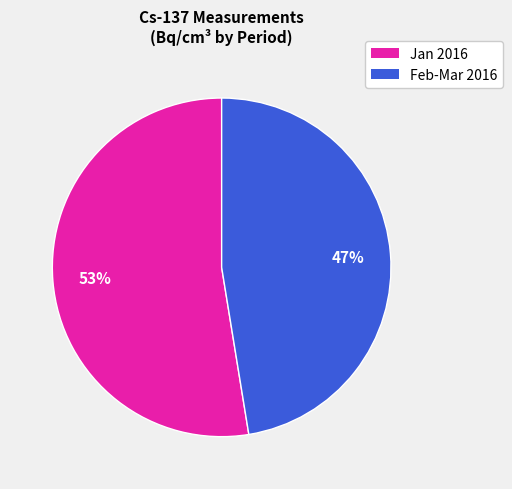

Does any single category account for the majority?

Yes